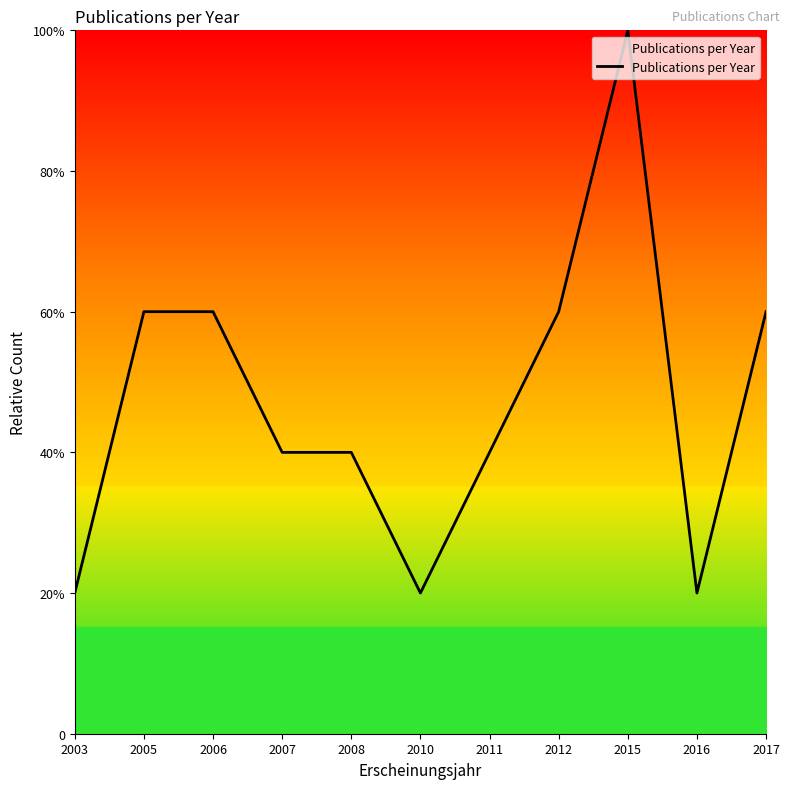

Does the chart display data point markers on the line(s)?

No